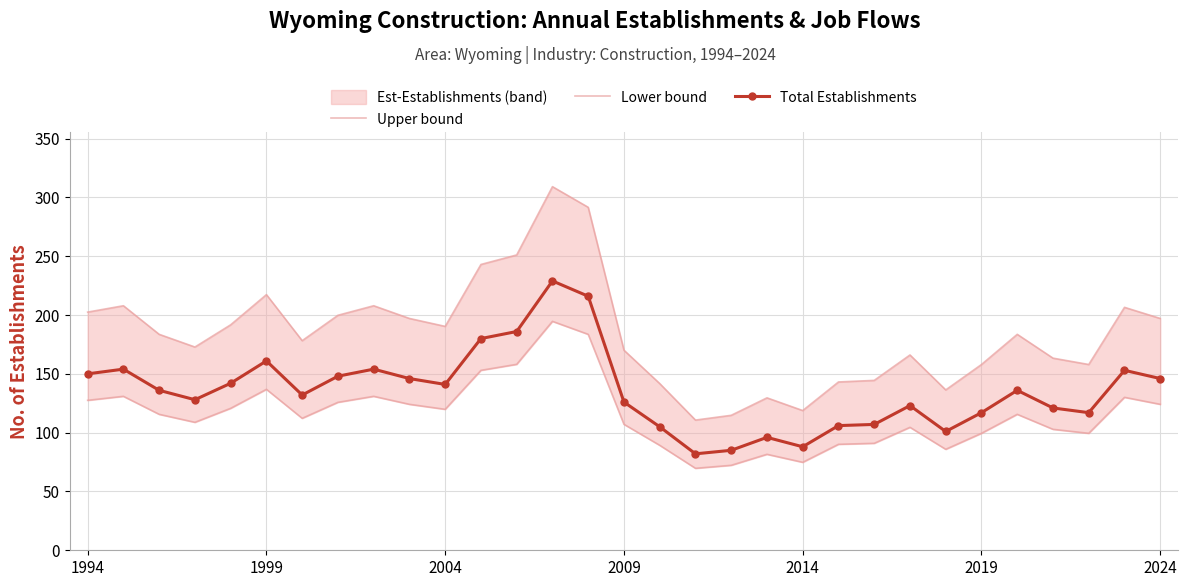

True or false: Total Establishments has more than 0 interior local peaks.

True